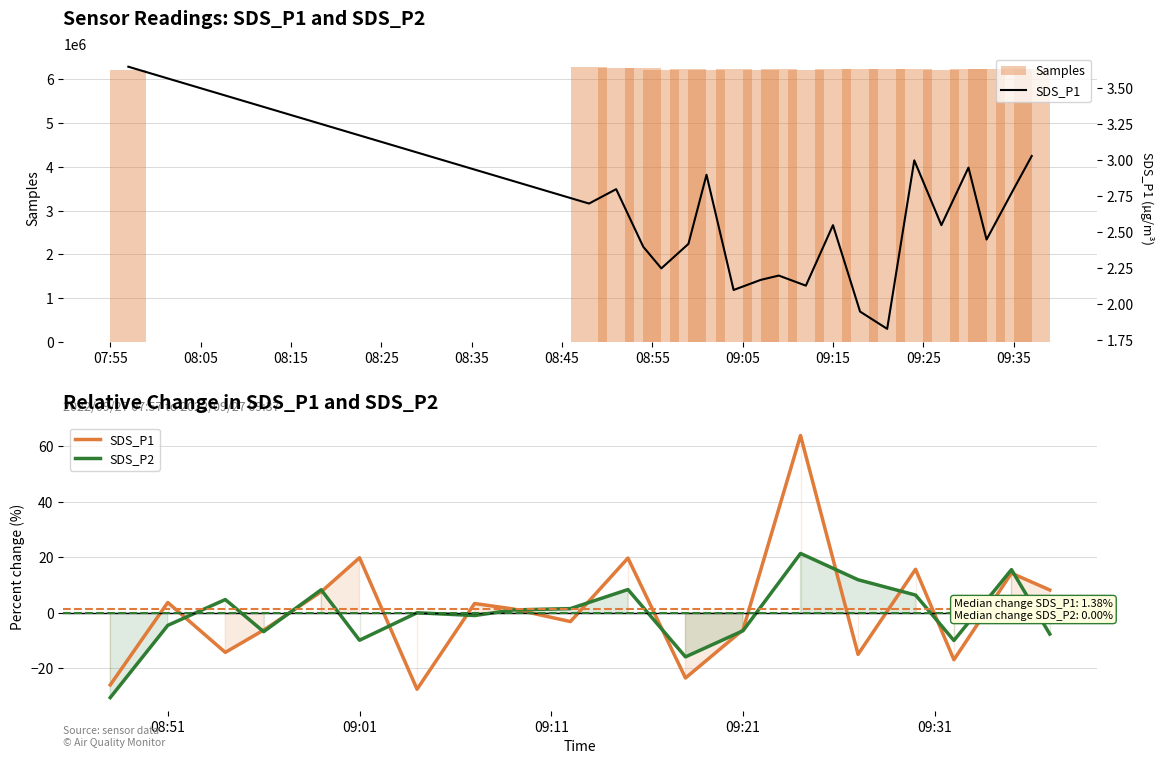

What is the difference between the second highest and second lowest values in the Samples series?

30759.0